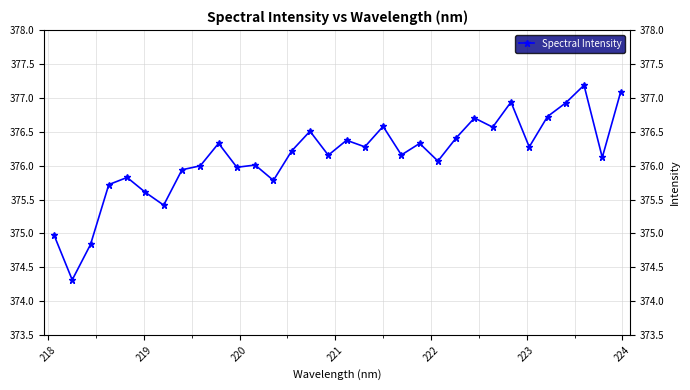

What is the value of the 12th point from the left?

376.0